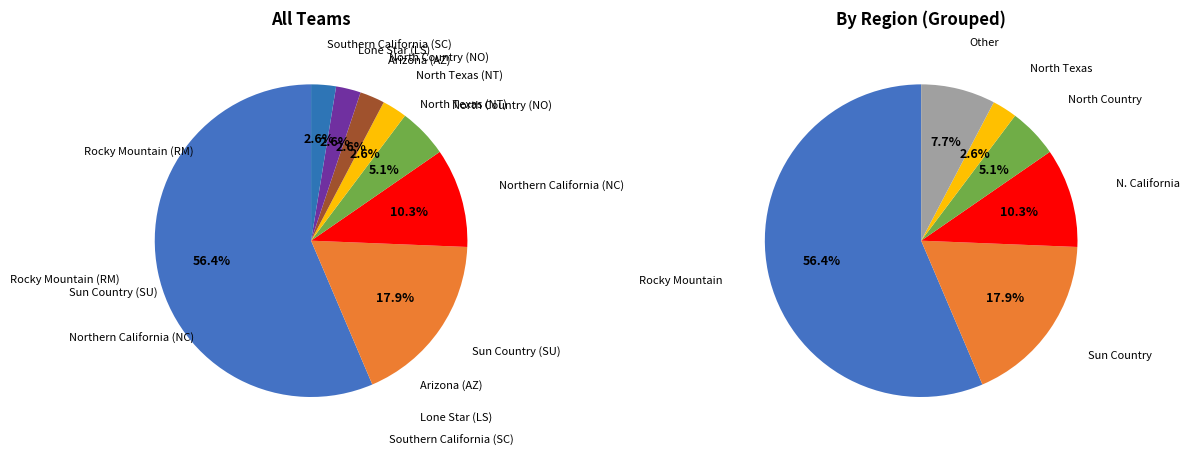

The North Country (NO) slice represents 5% of the pie. True or false?

True